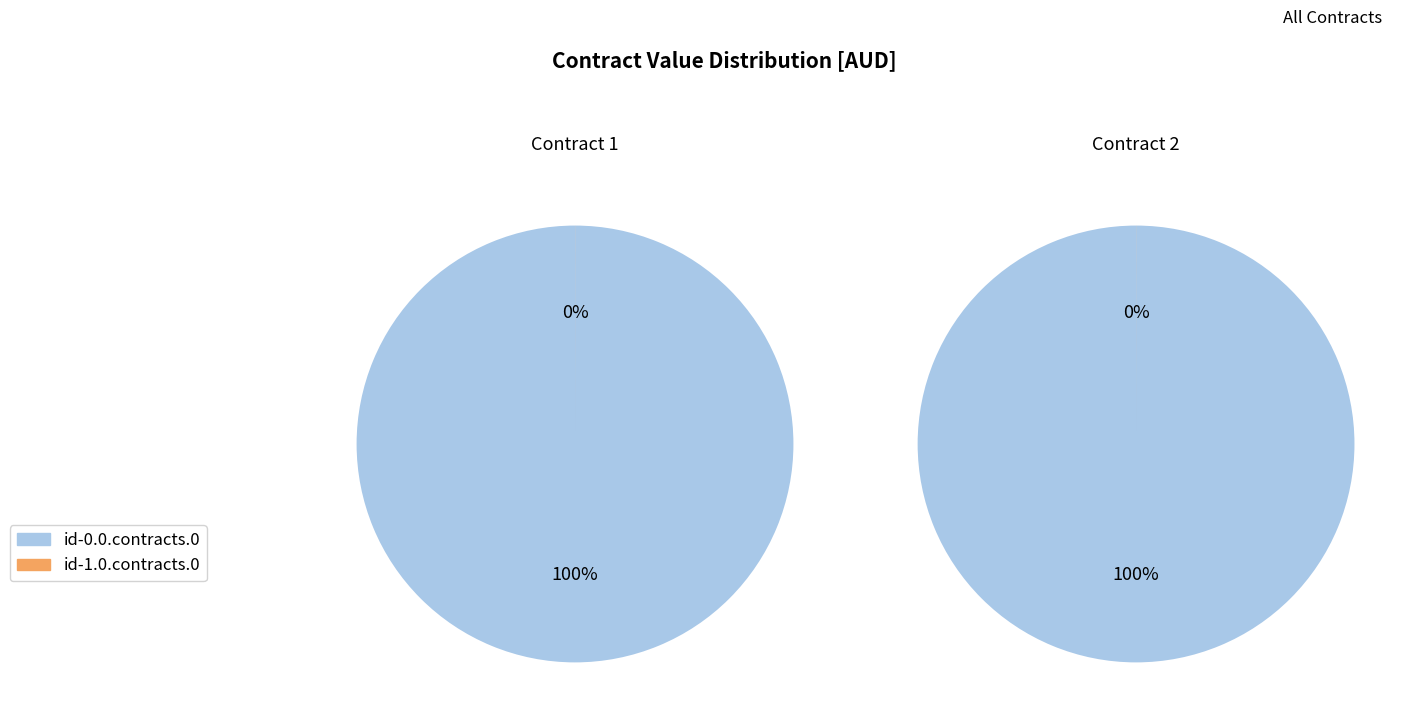

What percentage do id-0.0.contracts.0 and id-1.0.contracts.0 together represent?

100.0%